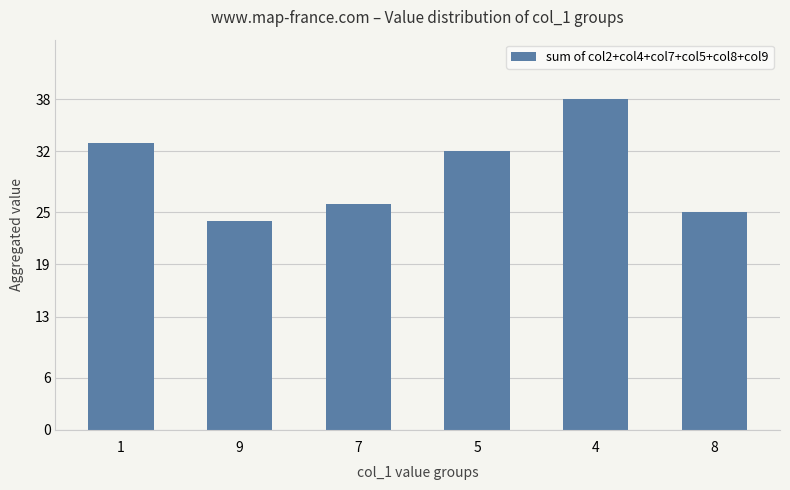

What is the label of the 3rd bar from the right?

5